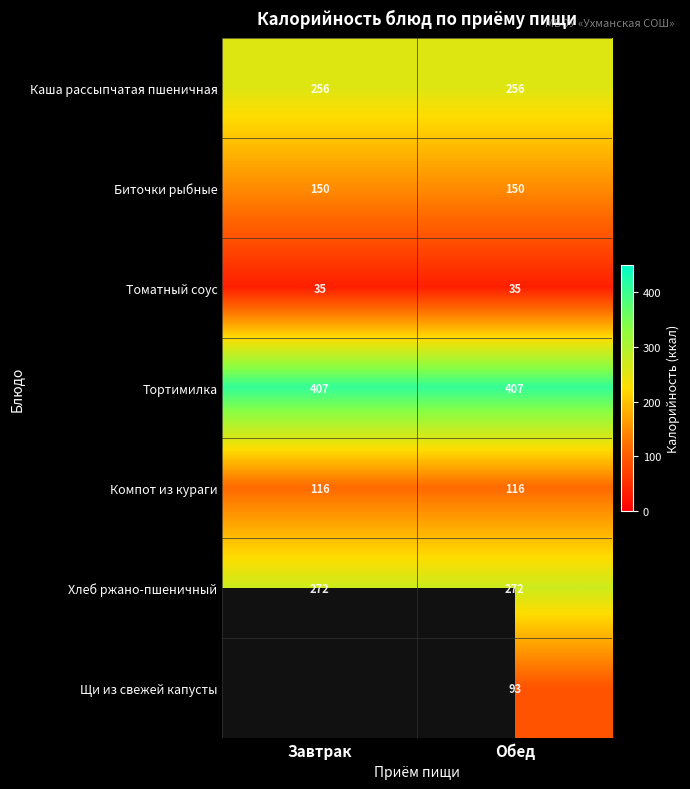

The value of Компот из кураги at Завтрак is 53.6. True or false?

False